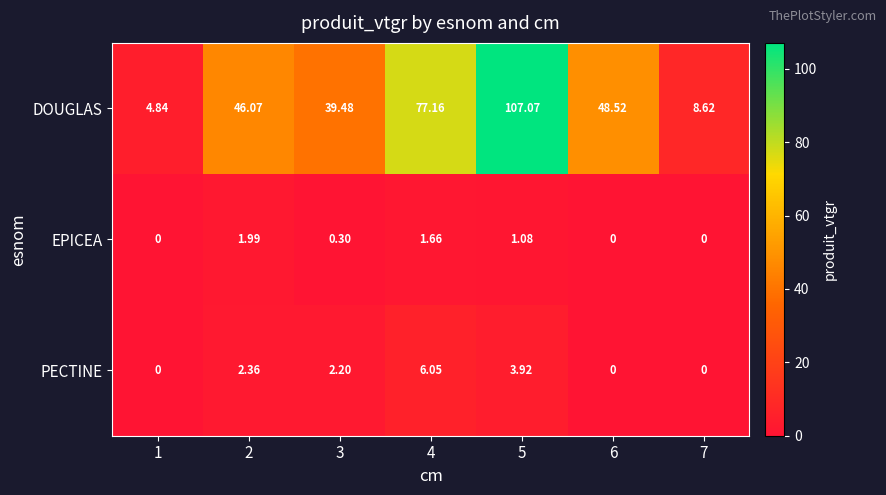

List the series in order of their peak value, lowest first.

EPICEA, PECTINE, DOUGLAS